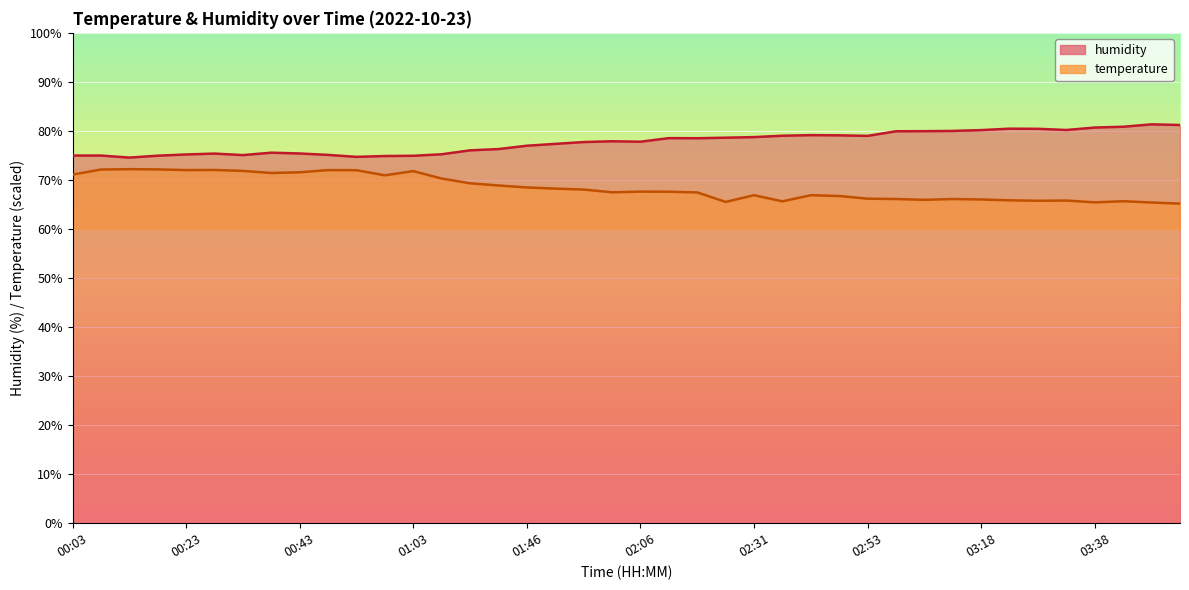

Is it true that humidity equals 80.4 at 03:28?

True